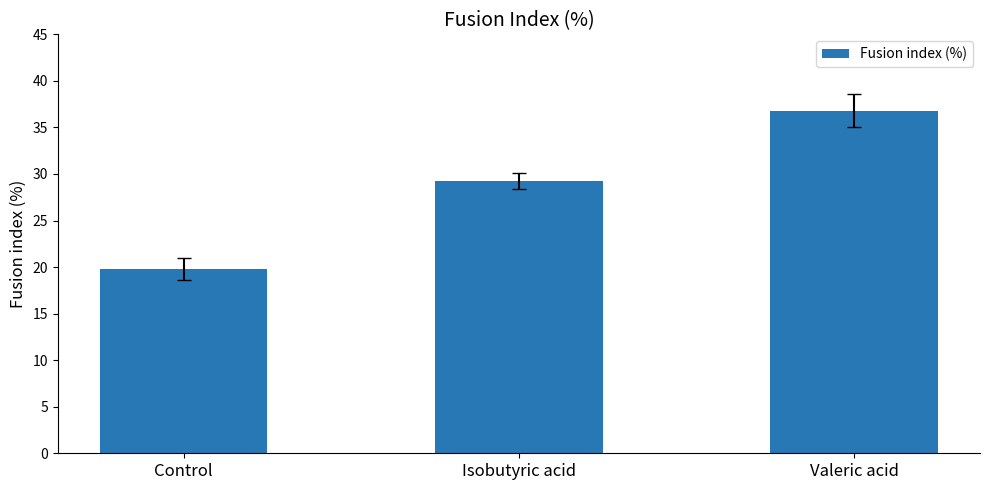

Which has a higher value, Control or Isobutyric acid?

Isobutyric acid